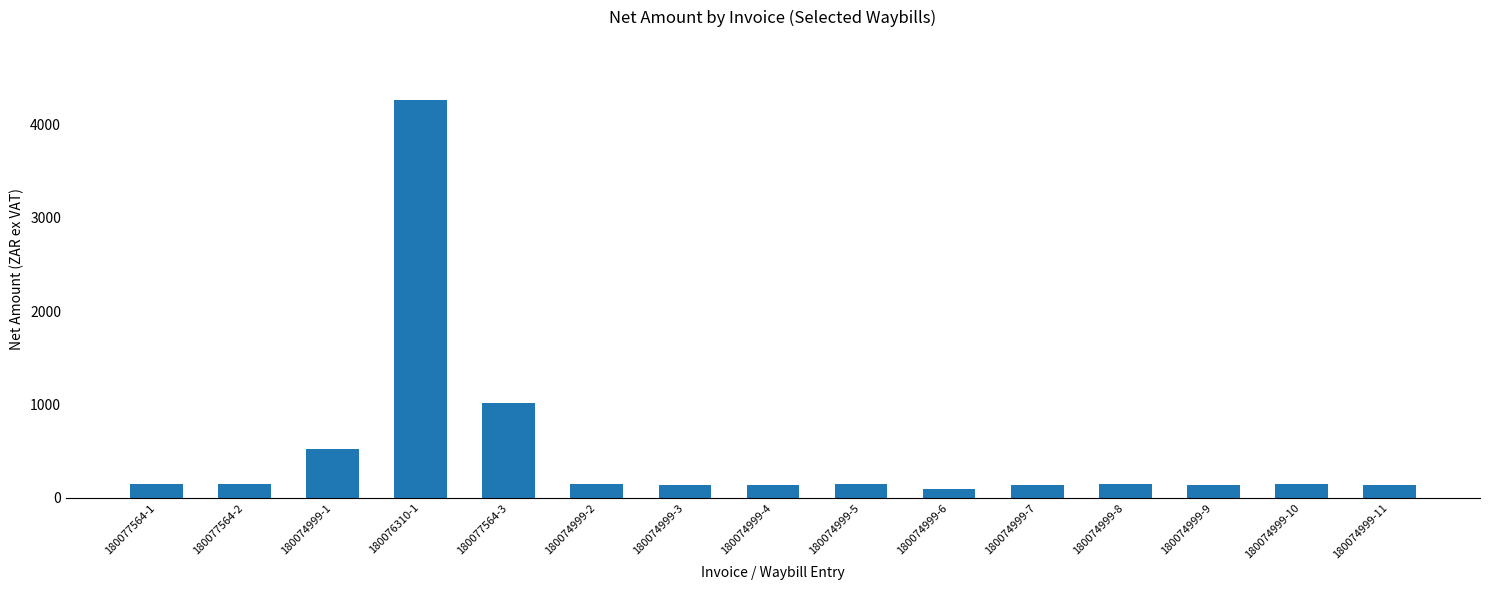

What is the difference between the values at 180074999-2 and 180077564-3?

867.3